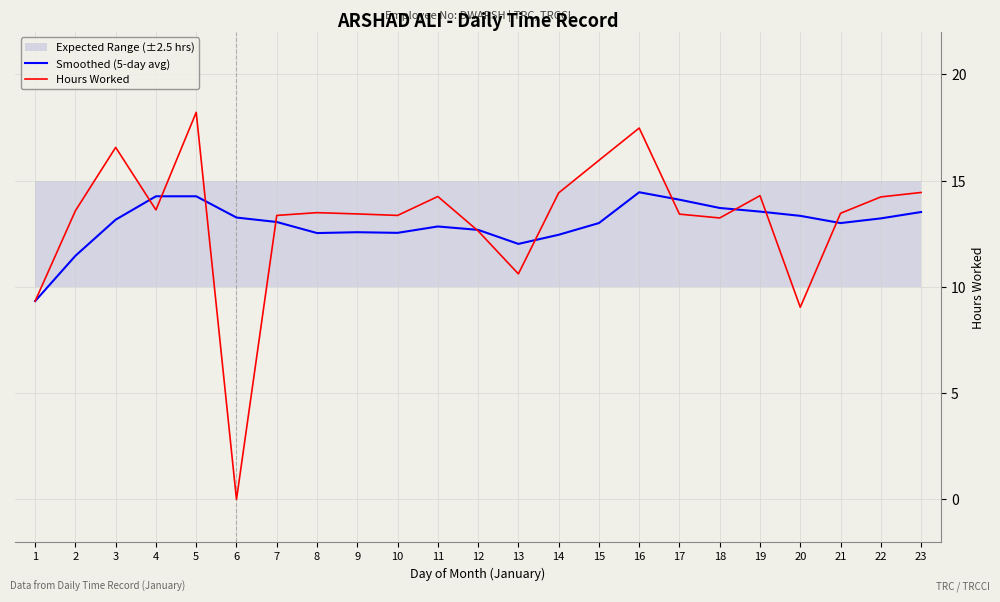

What is the lowest value of the Smoothed (5-day avg) series?

9.3